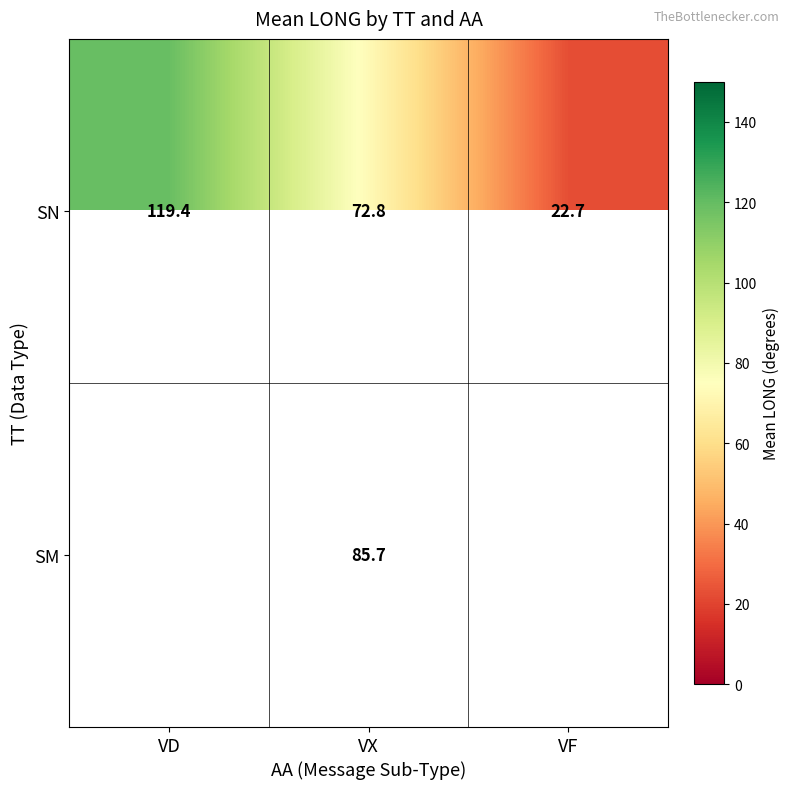

Rank the categories by SN value from highest to lowest.

VD, VX, VF